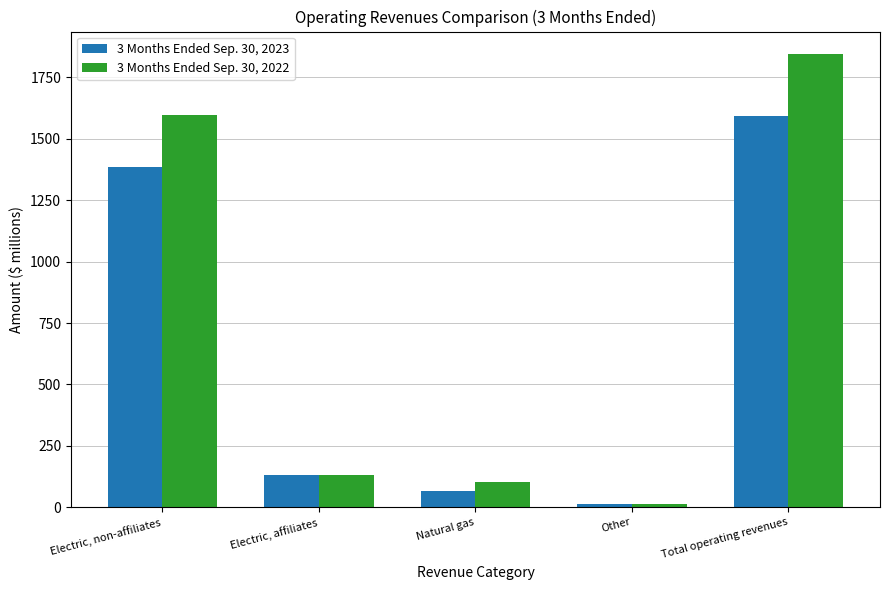

Rank the series by their average value, from highest to lowest.

3 Months Ended Sep. 30, 2022, 3 Months Ended Sep. 30, 2023